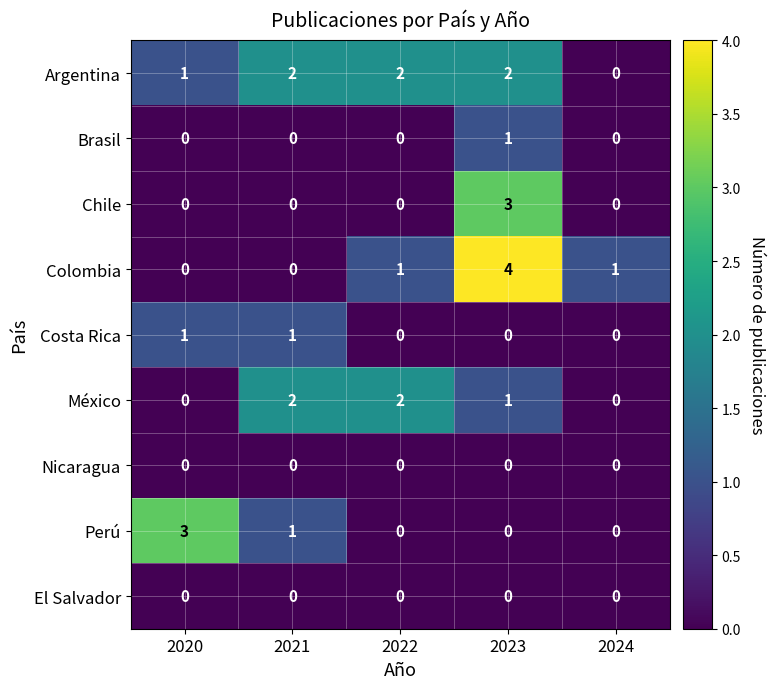

Count the number of categories in the chart.

5